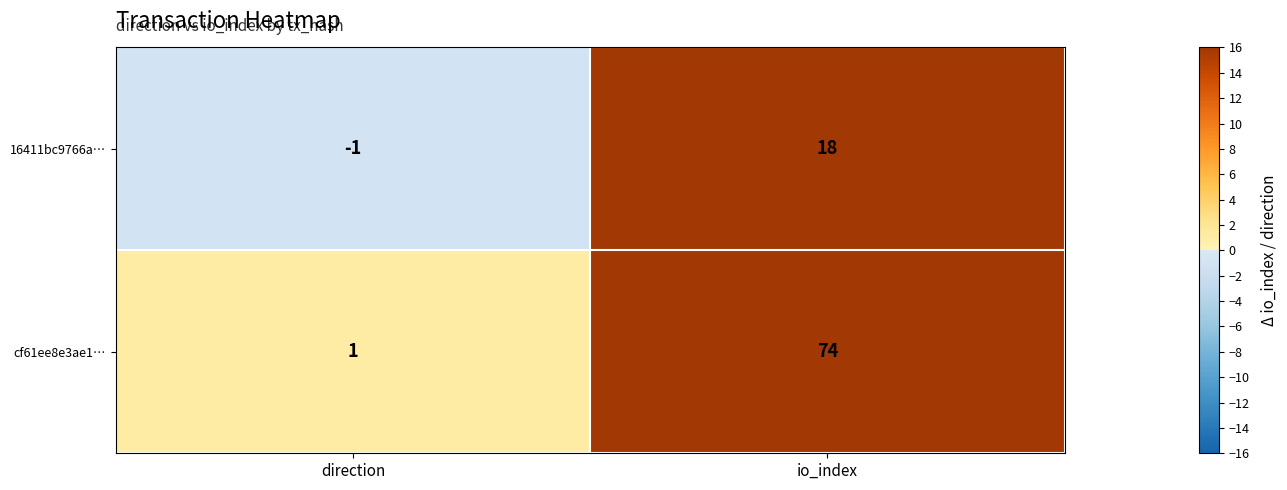

What is the difference between the highest and lowest values at io_index?

56